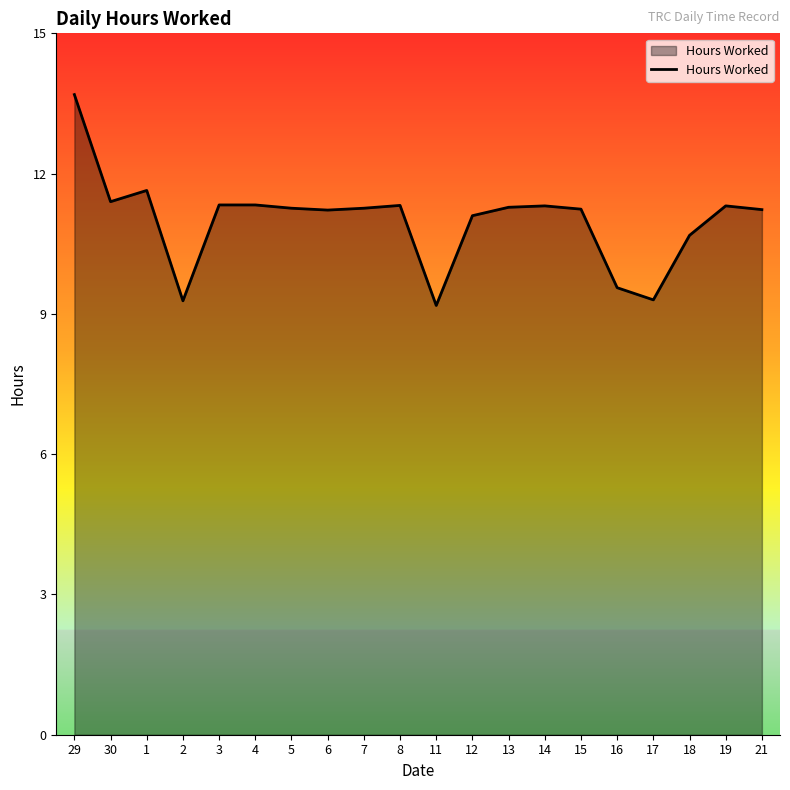

At which label does the data first exceed 11?

29